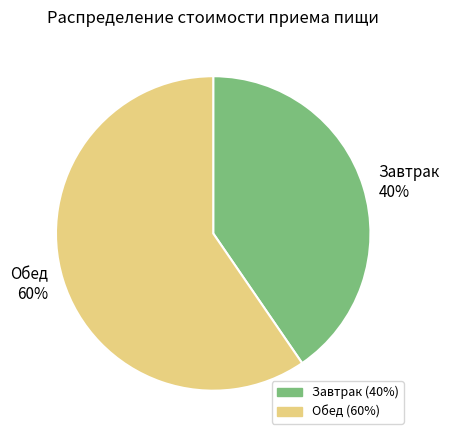

Rank the categories by value from highest to lowest.

Обед, Завтрак